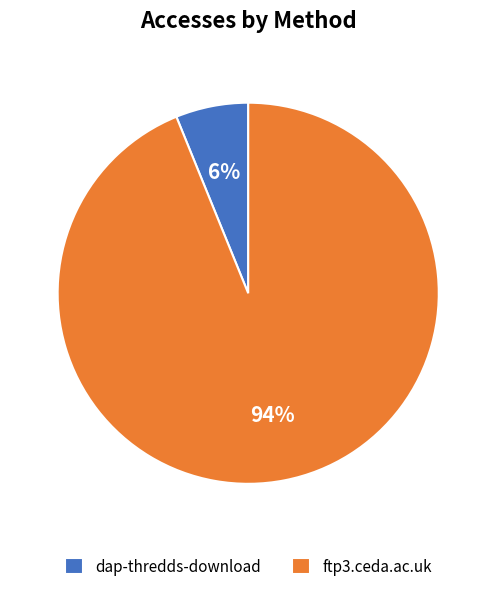

To the nearest percent, what portion does dap-thredds-download represent?

6%